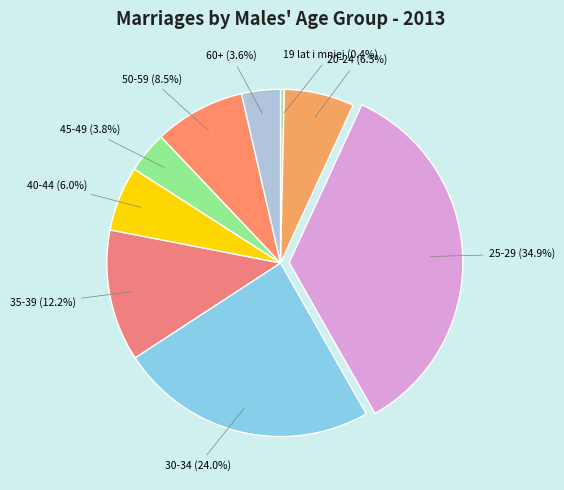

The 35-39 slice represents 12% of the pie. True or false?

True